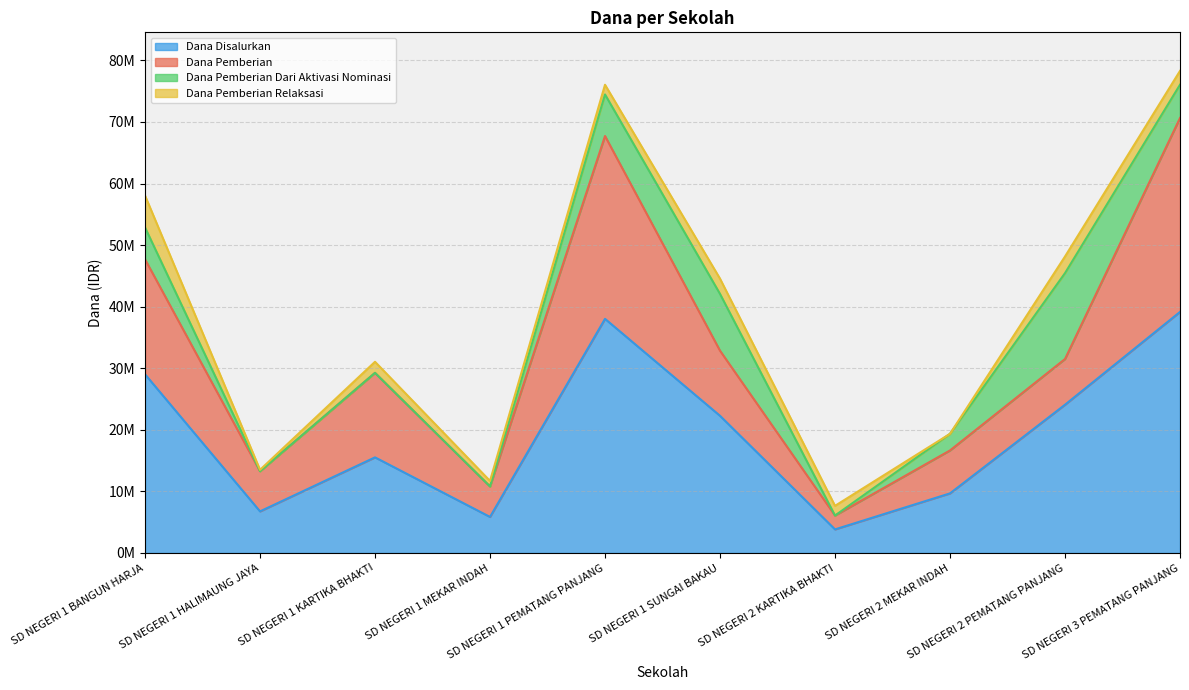

At which category does the chart reach its minimum across all series?

SD NEGERI 1 HALIMAUNG JAYA